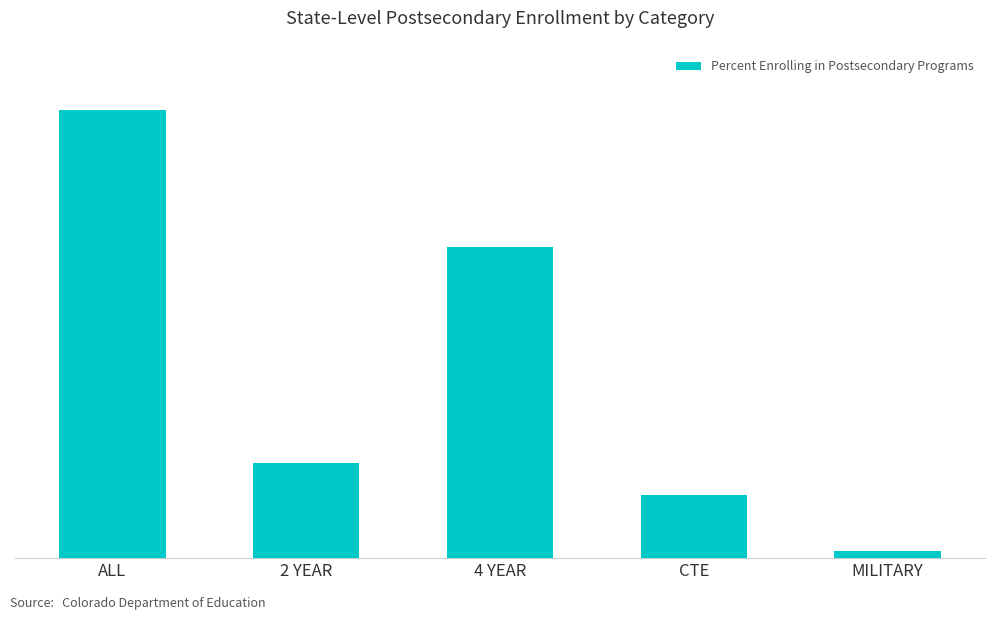

What is the approximate value at 2 YEAR?

0.1